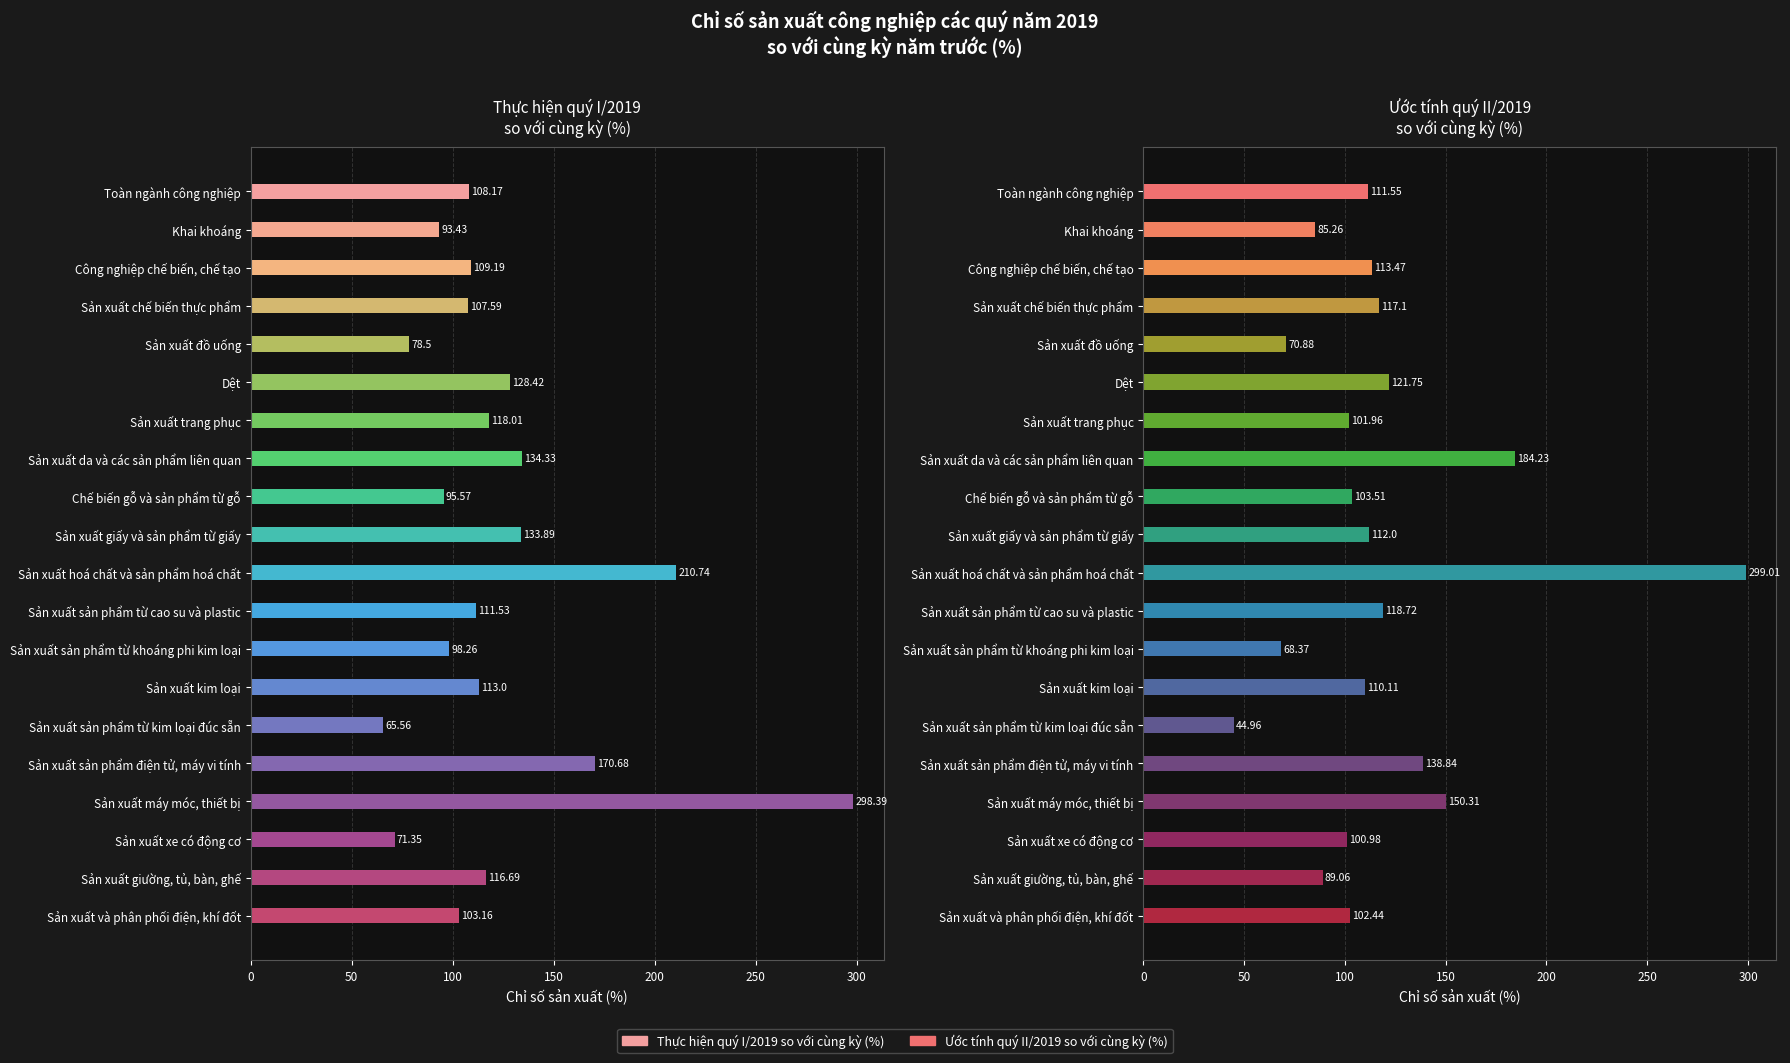

The Thực hiện quý I/2019 so với cùng kỳ (%) series shows 108.2 at Toàn ngành công nghiệp. True or false?

True